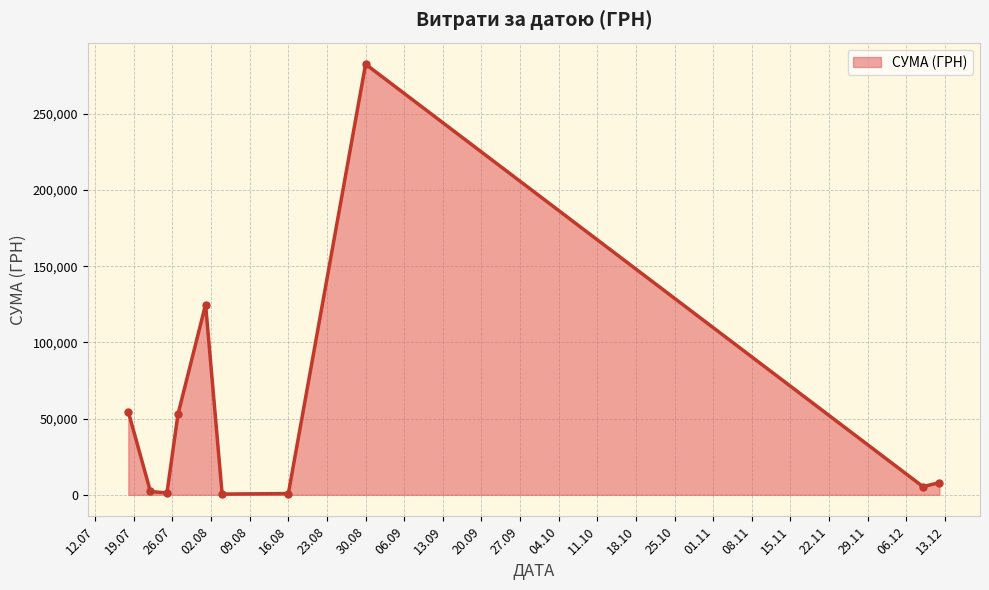

How many points are higher than both their immediate neighbors (excluding endpoints)?

2